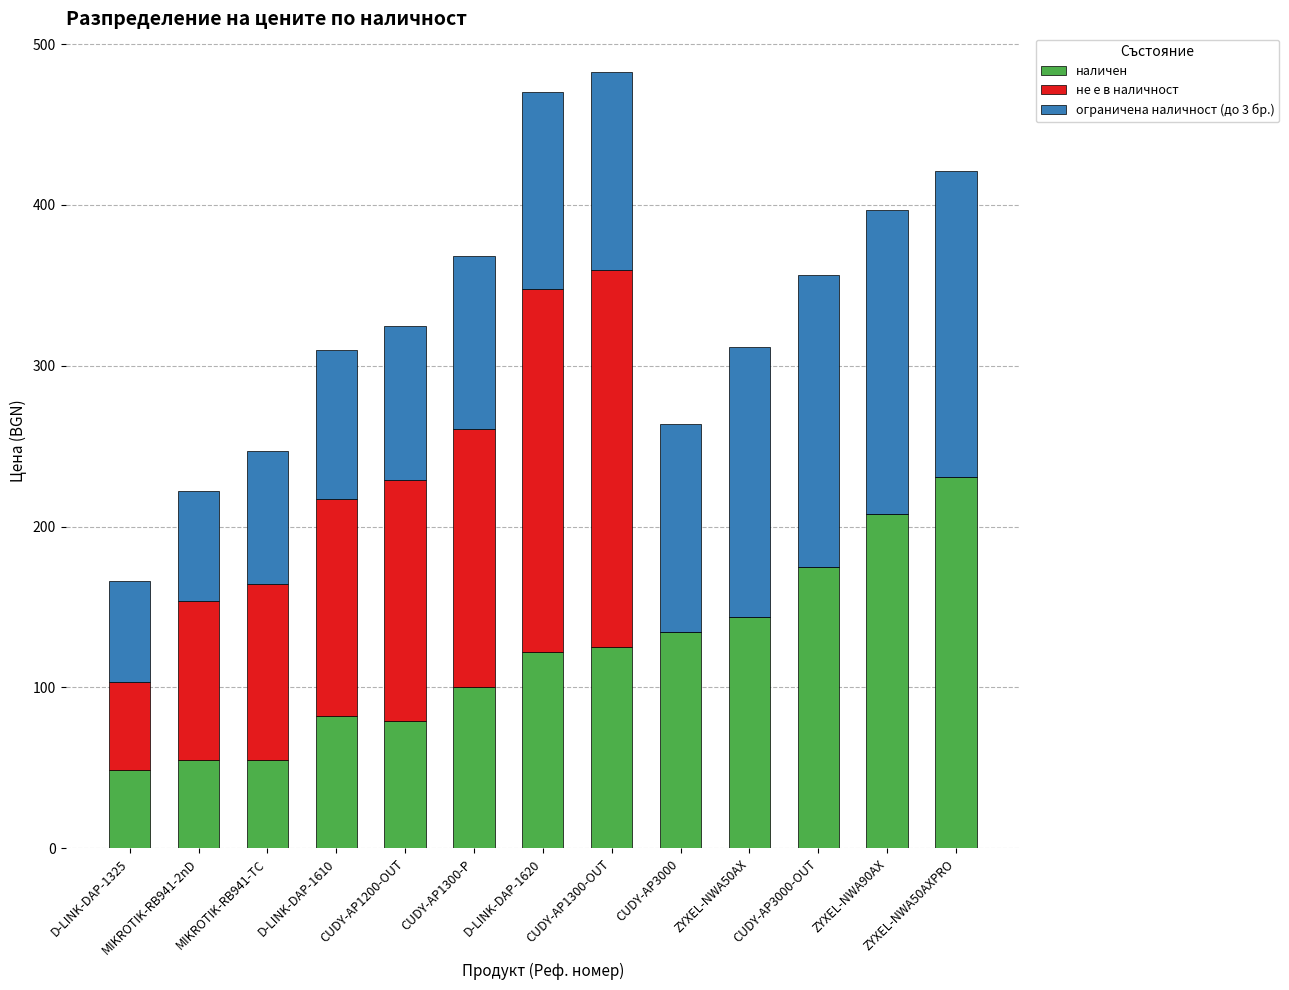

What is the sum of the наличен values at MIKROTIK-RB941-TC and D-LINK-DAP-1620?

177.2